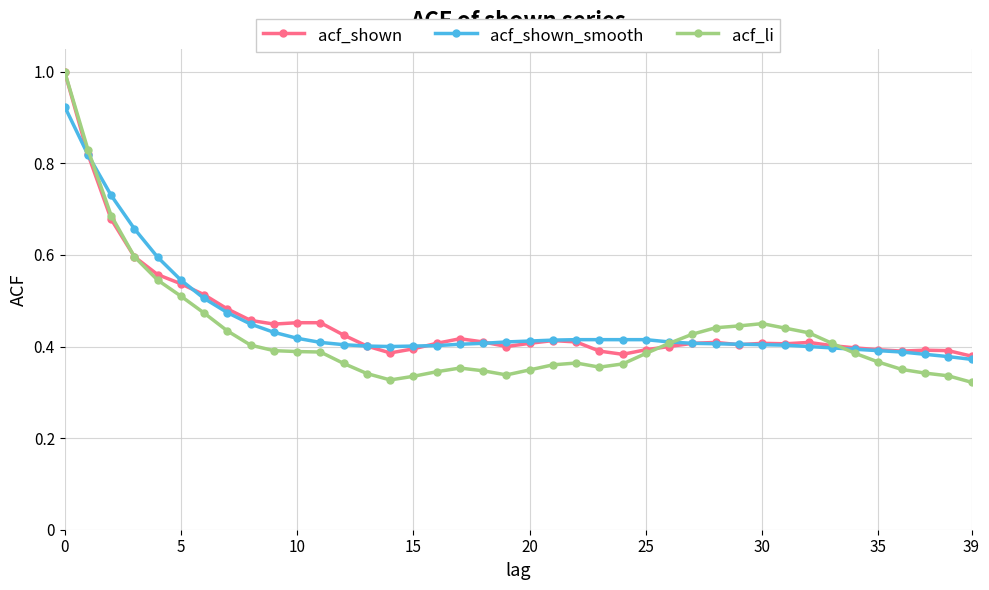

At how many categories does at least one series exceed 0?

40